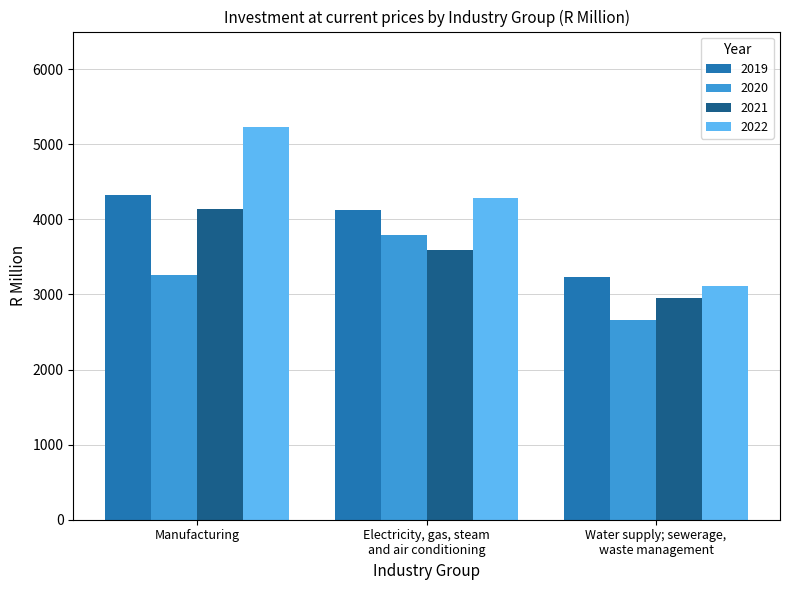

Are the bars grouped side by side (vs. stacked)?

Yes